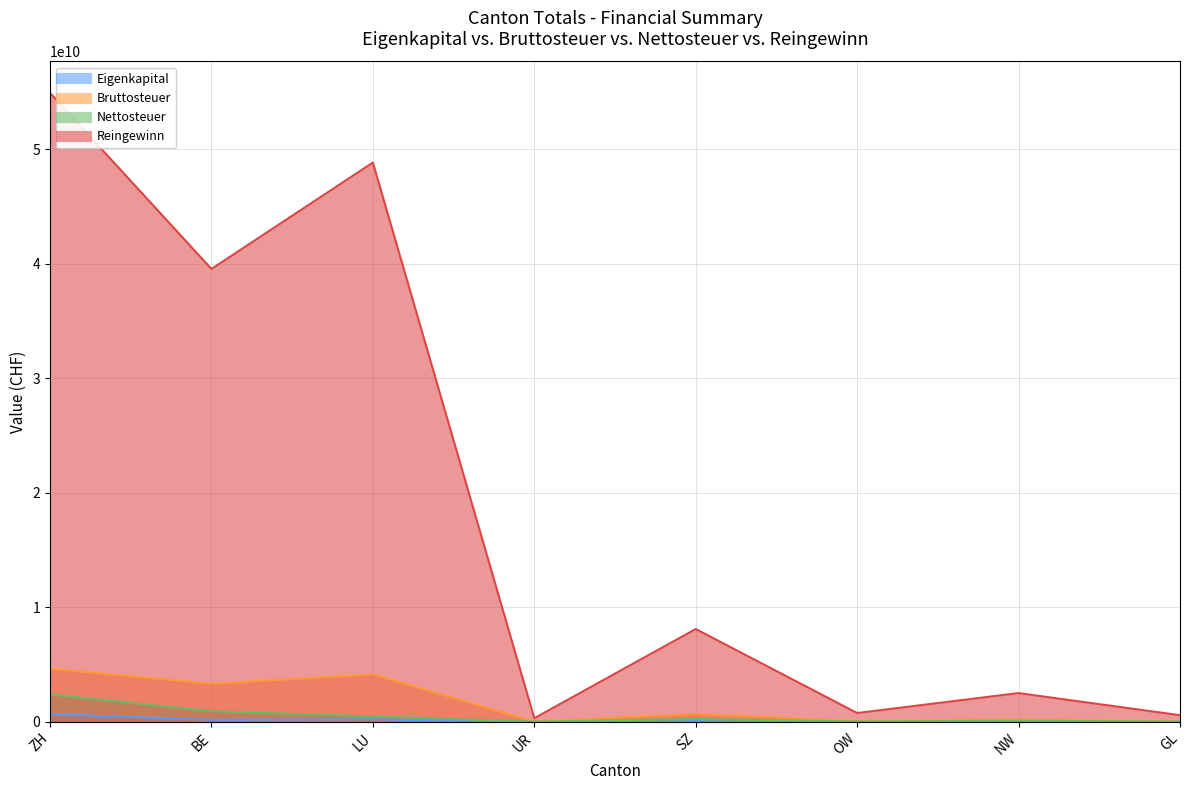

True or false: Eigenkapital and Reingewinn cross at least once.

False